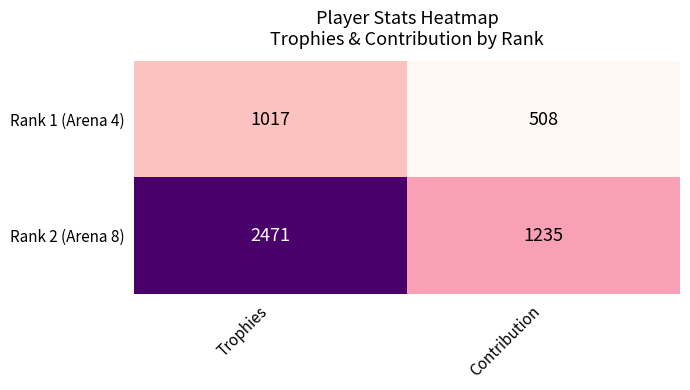

Reading left to right, what are all the values shown in this chart?

Rank 1 (Arena 4): Trophies=1017	Contribution=508
Rank 2 (Arena 8): Trophies=2471	Contribution=1235